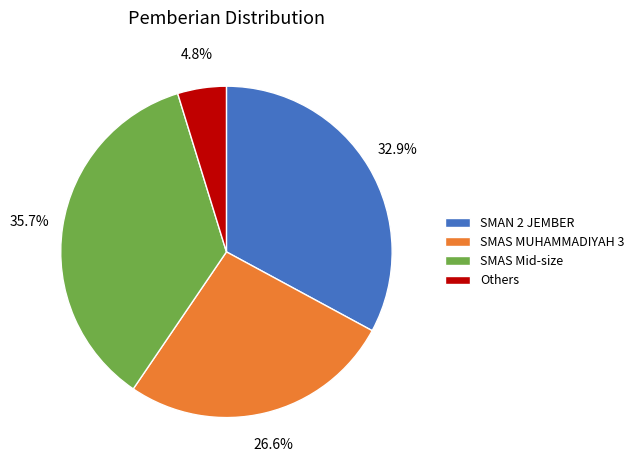

To the nearest percent, what is the average slice percentage?

25%